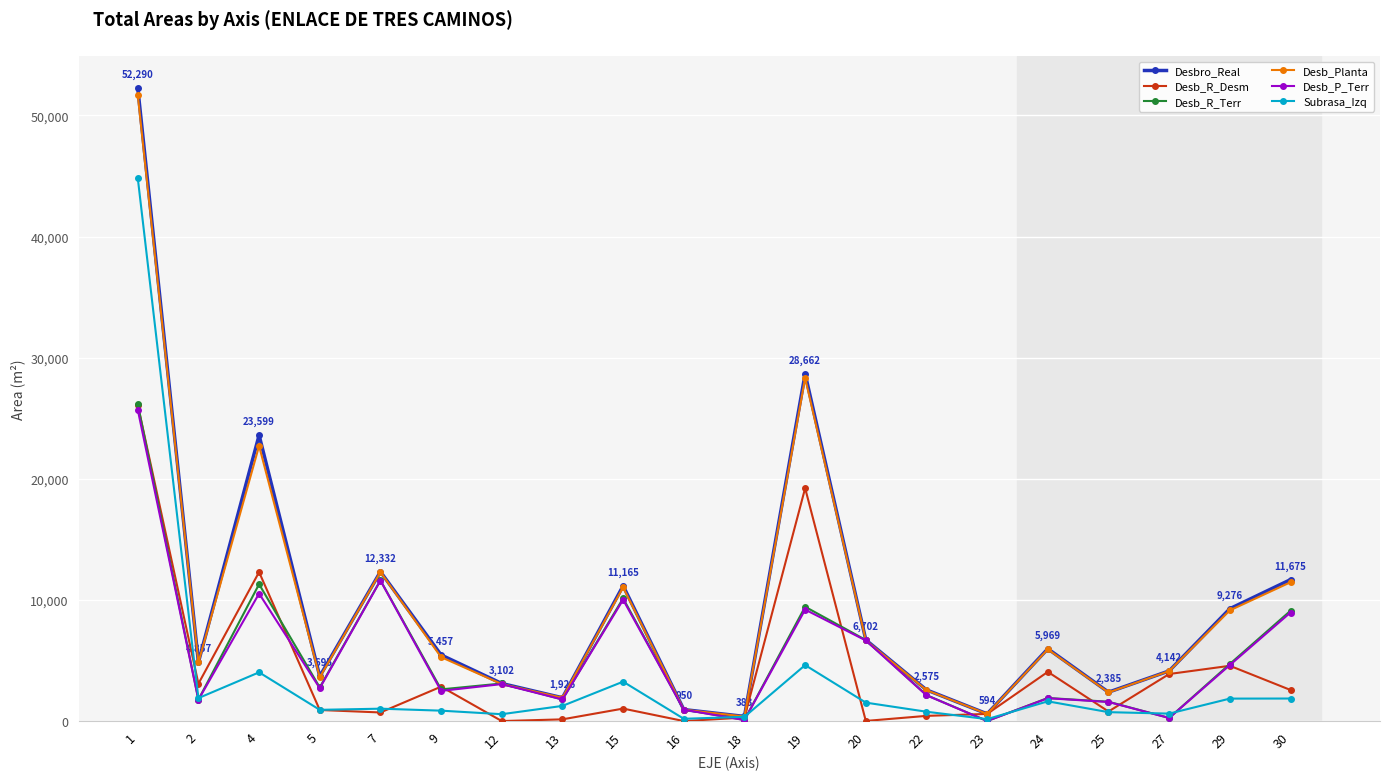

Read the Desb_R_Terr value at 15.

10134.0